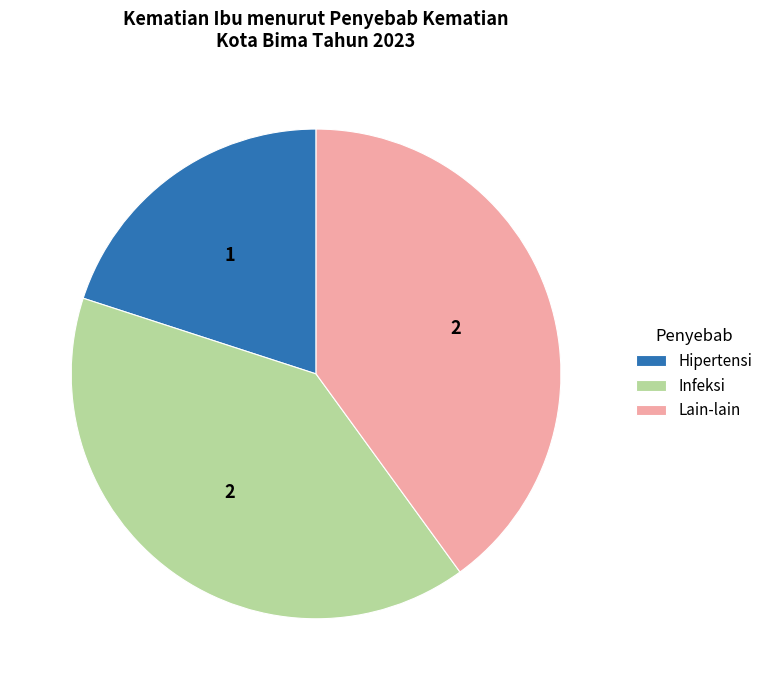

Approximately how many times larger is the value at Hipertensi compared to Lain-lain?

0.5